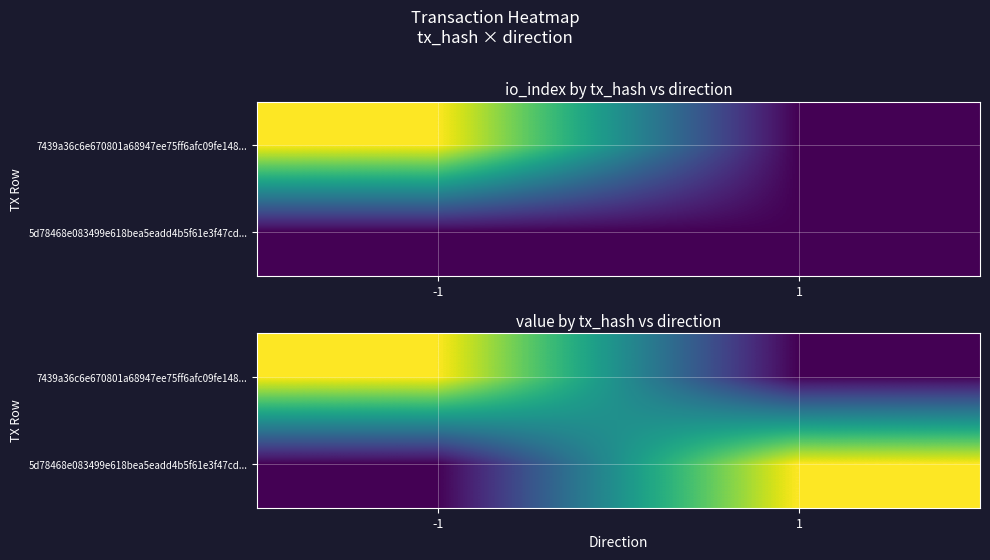

How many values in 7439a36c6e670801a68947ee75ff6afc09fe148... are above zero?

1